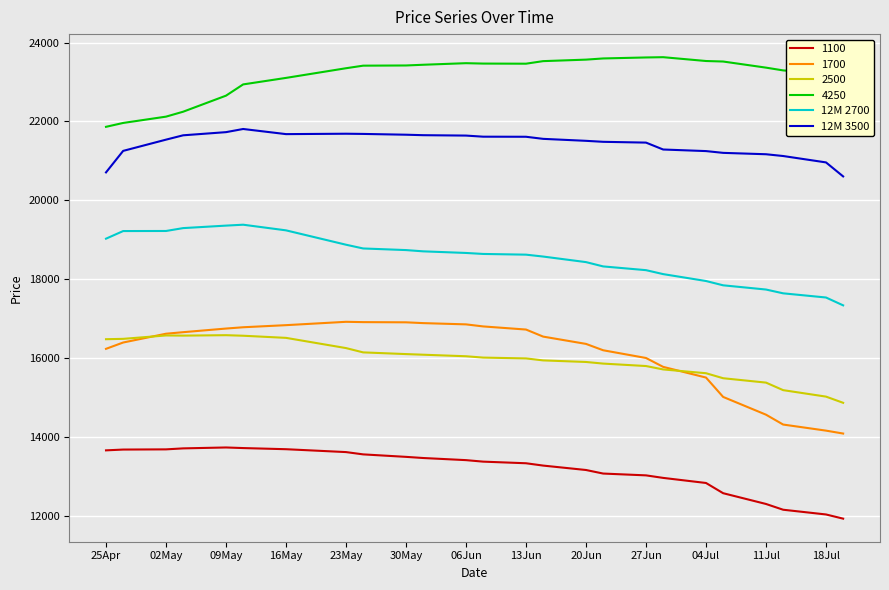

True or false: 12M 2700 and 12M 3500 intersect in this chart.

False